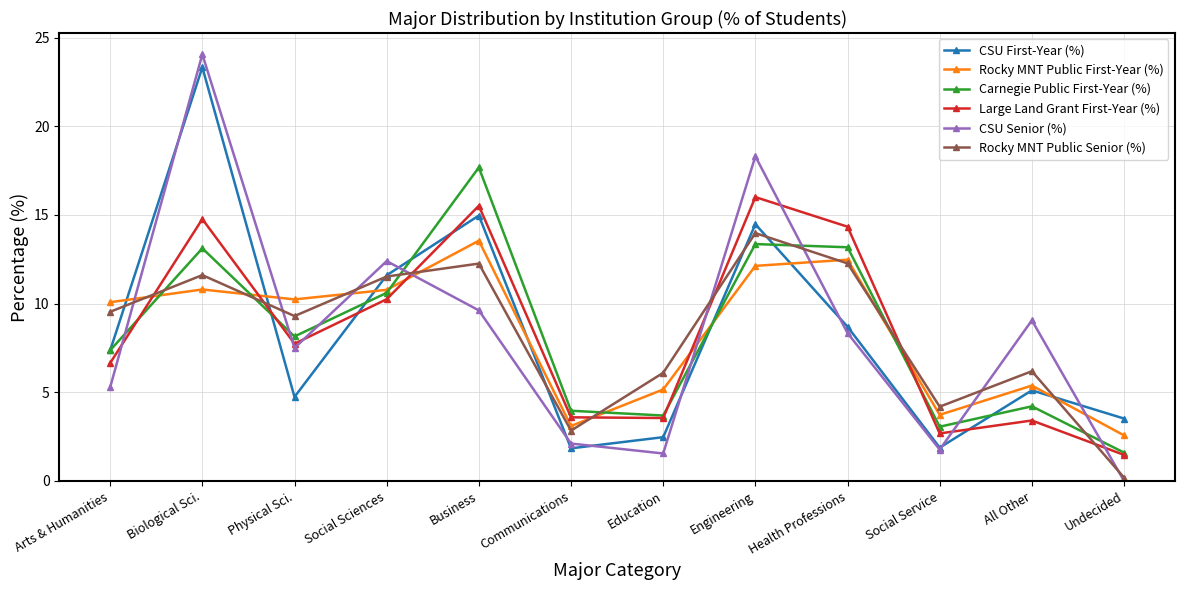

What is the difference between the Rocky MNT Public First-Year (%) values at Undecided and All Other?

2.8